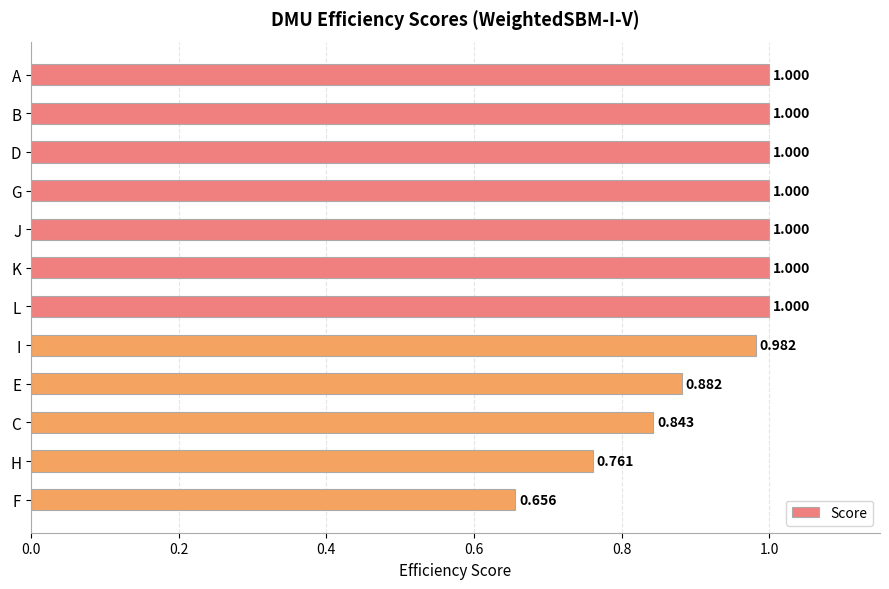

Which has a higher value, A or F?

A